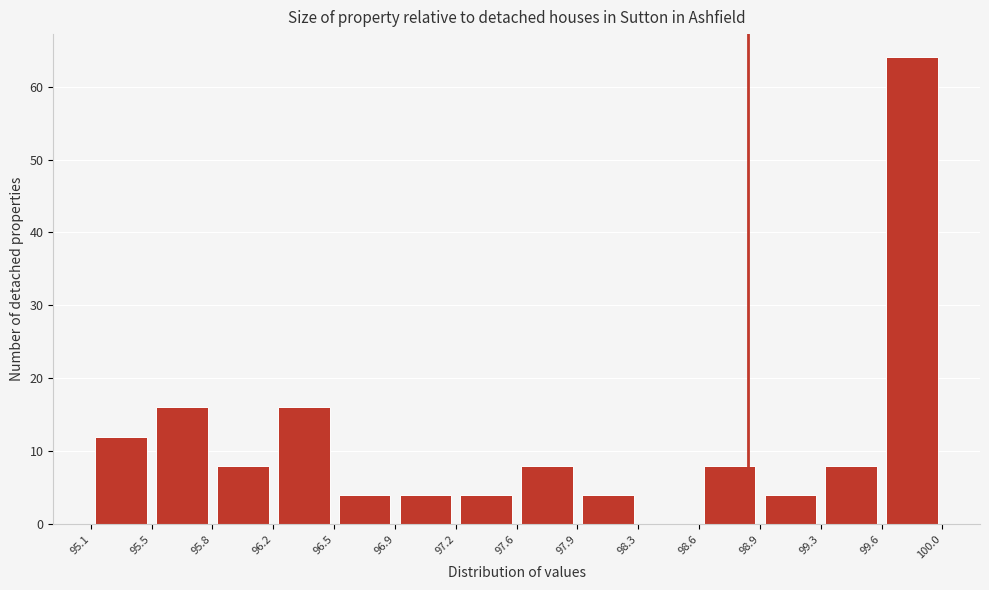

Over which range of the x-axis is the bar tallest?

99.6 to 100.0